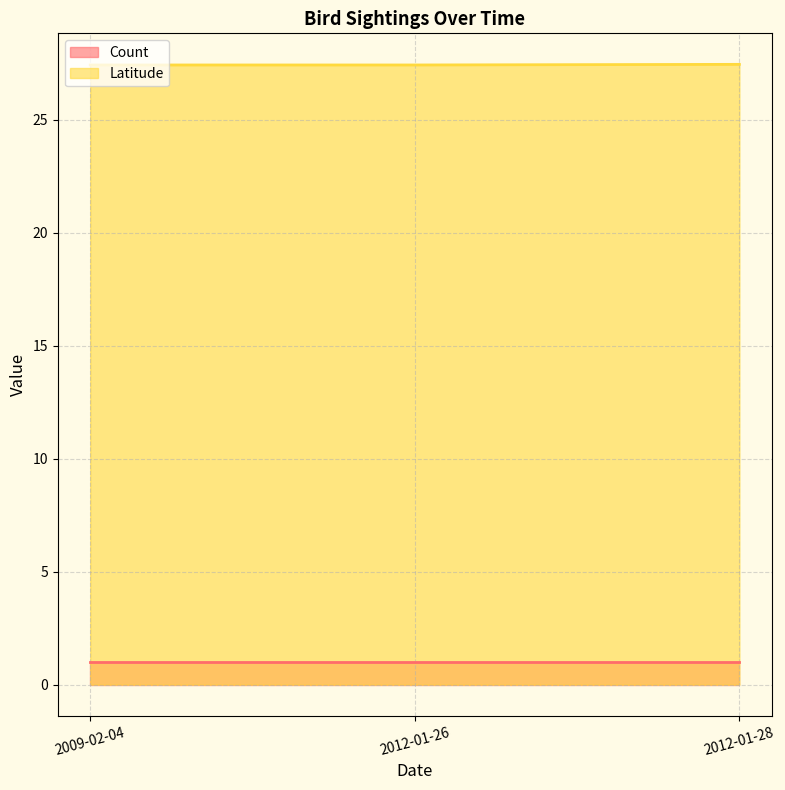

Which series has the largest total across all categories?

Latitude